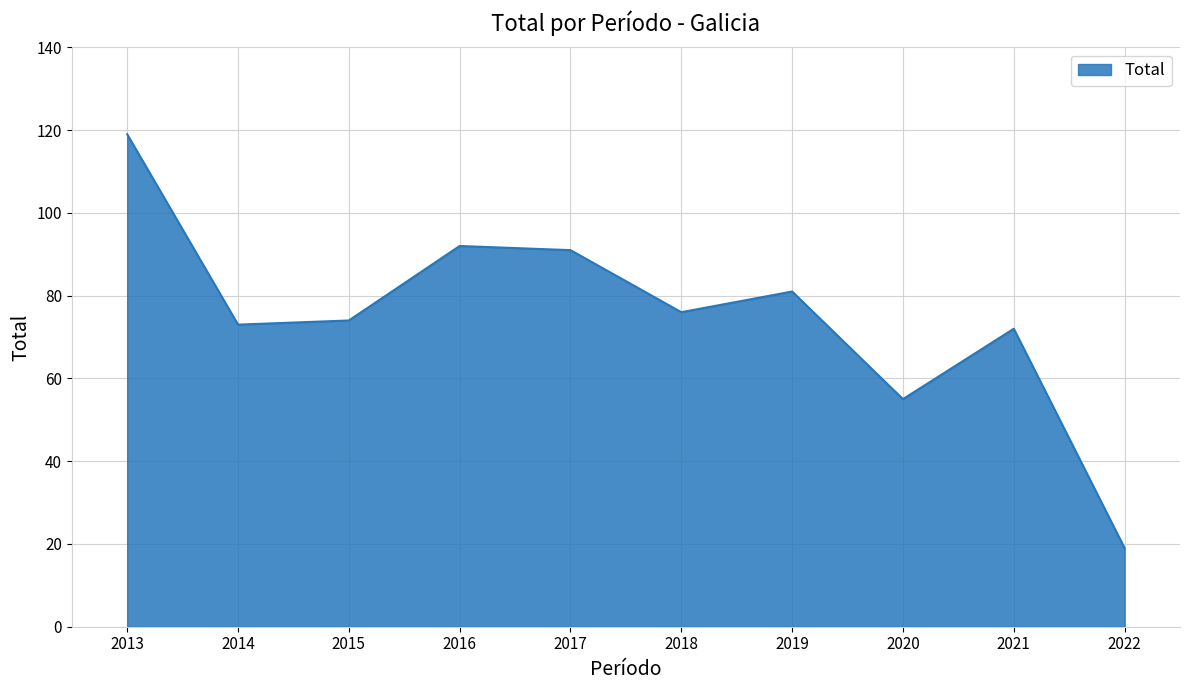

What is the difference between the maximum and minimum values?

100